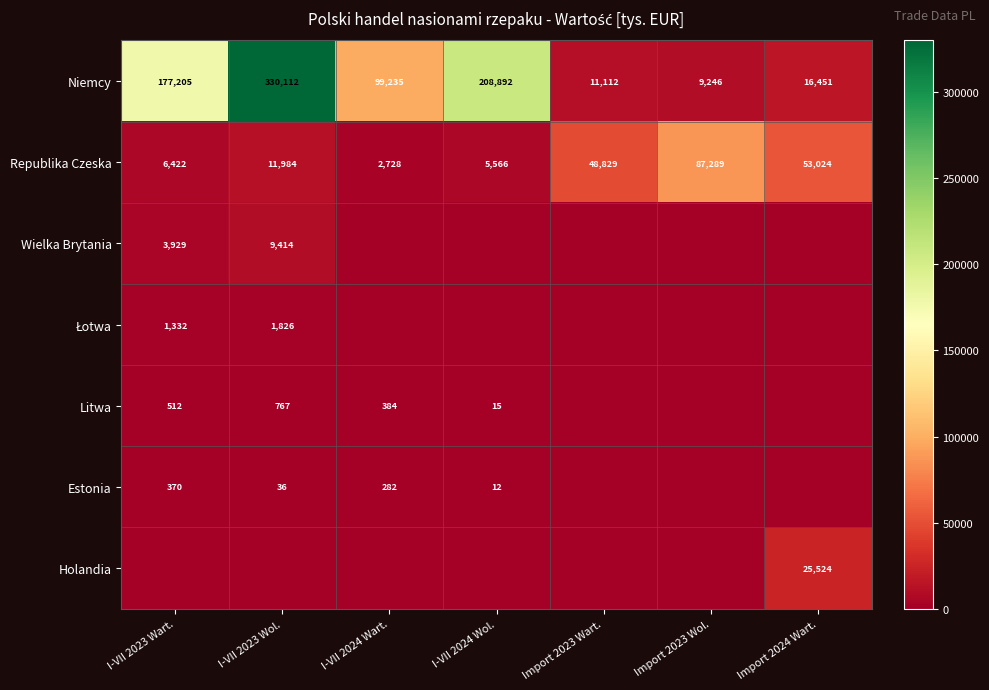

Where is Republika Czeska nearest to the value 45008?

Import 2023 Wart.